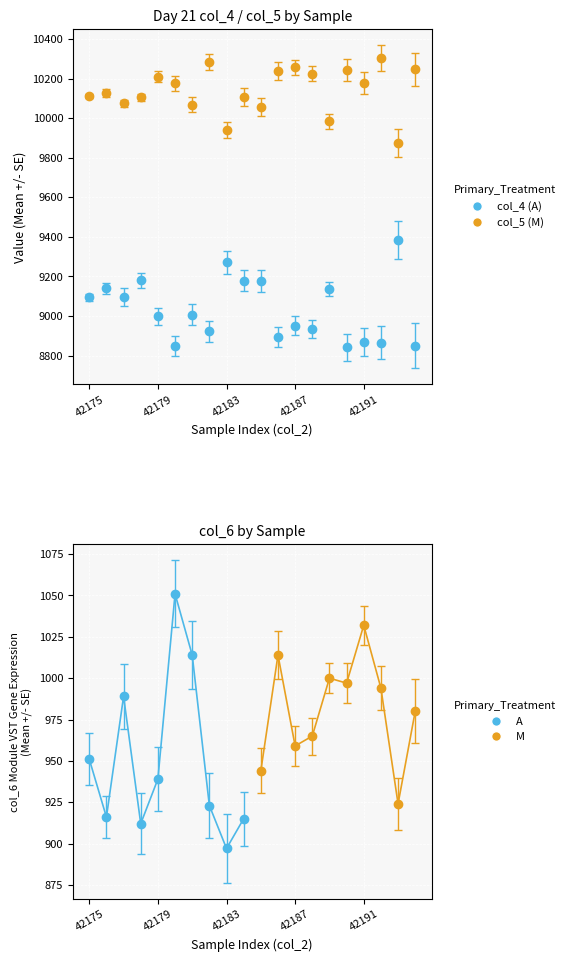

Rank the series at 42188 from lowest to highest value.

col_4, col_5